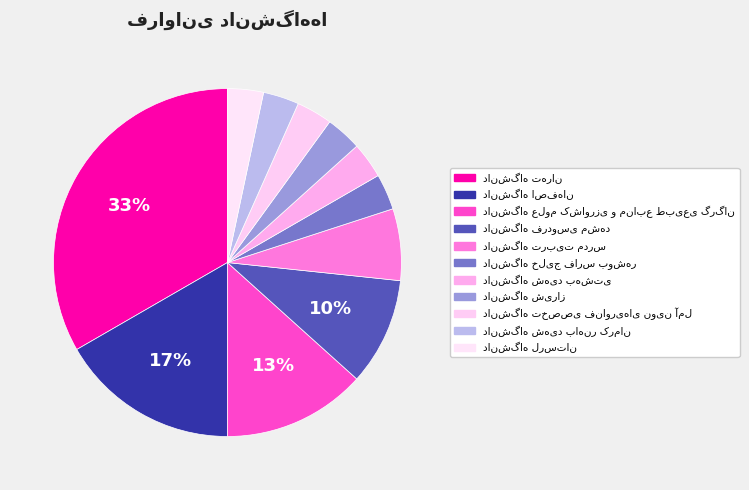

To the nearest percent, what is the combined percentage of دانشگاه اصفهان and دانشگاه تهران?

50%